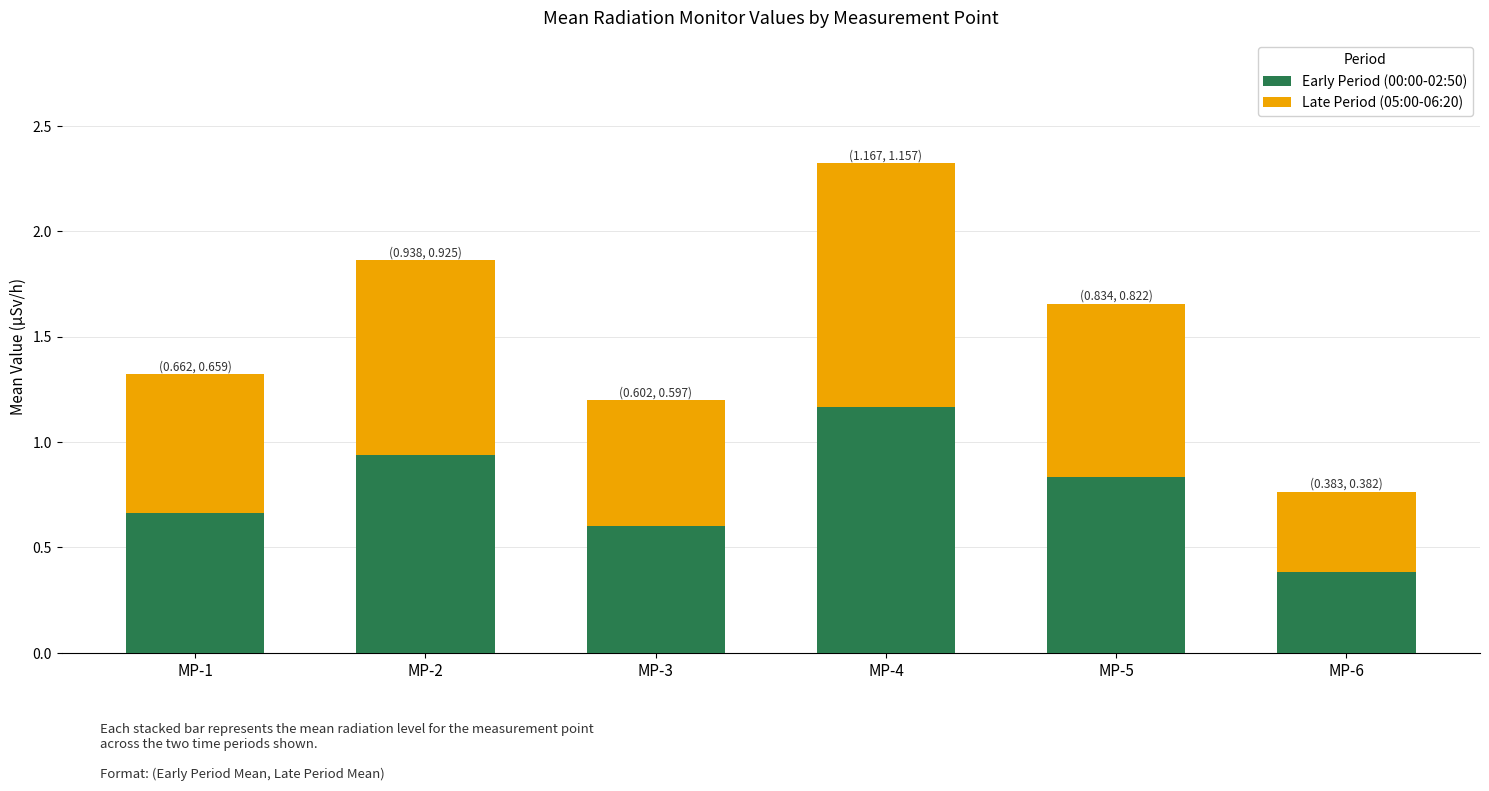

How many categories are shown in the chart?

6